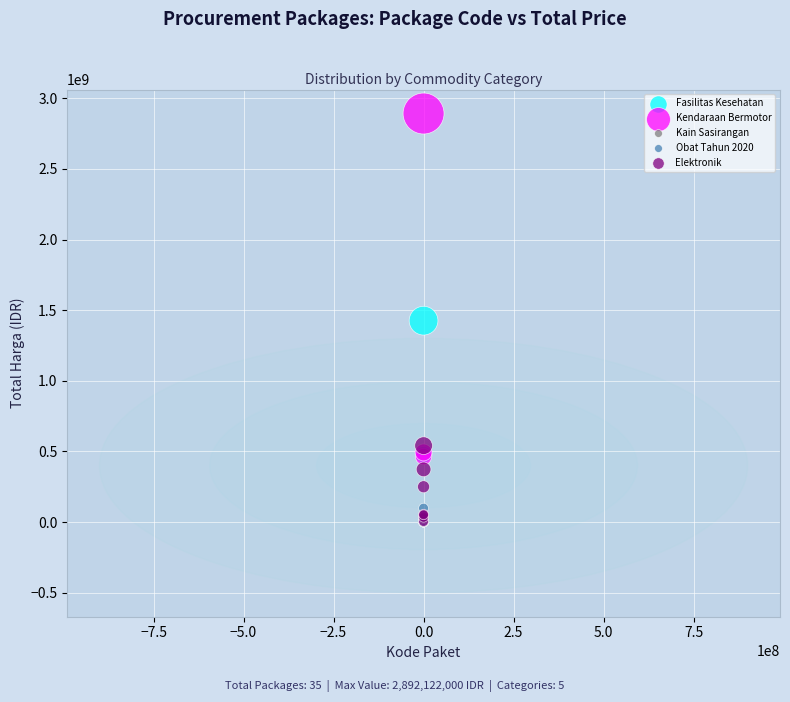

What are all the series names shown in the legend?

Fasilitas Kesehatan, Kendaraan Bermotor, Kain Sasirangan, Obat Tahun 2020, Elektronik